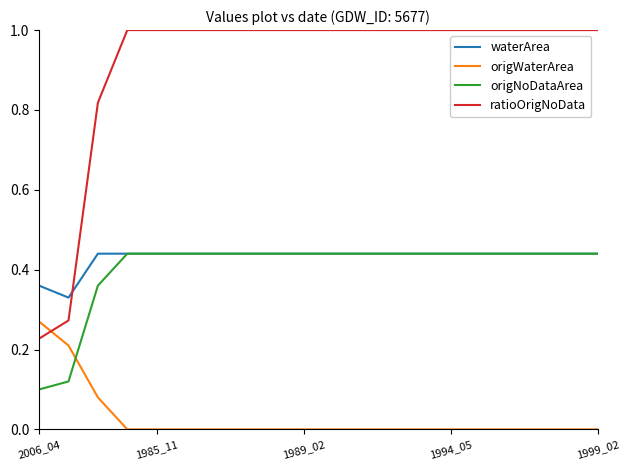

Which series has the largest range (max minus min)?

ratioOrigNoData